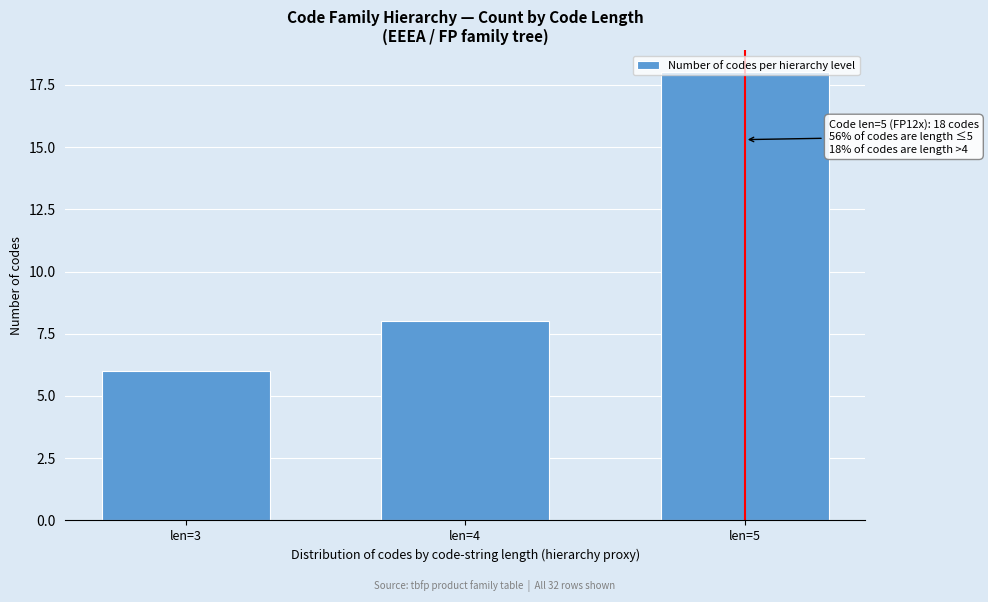

What is the sum of all values?

32